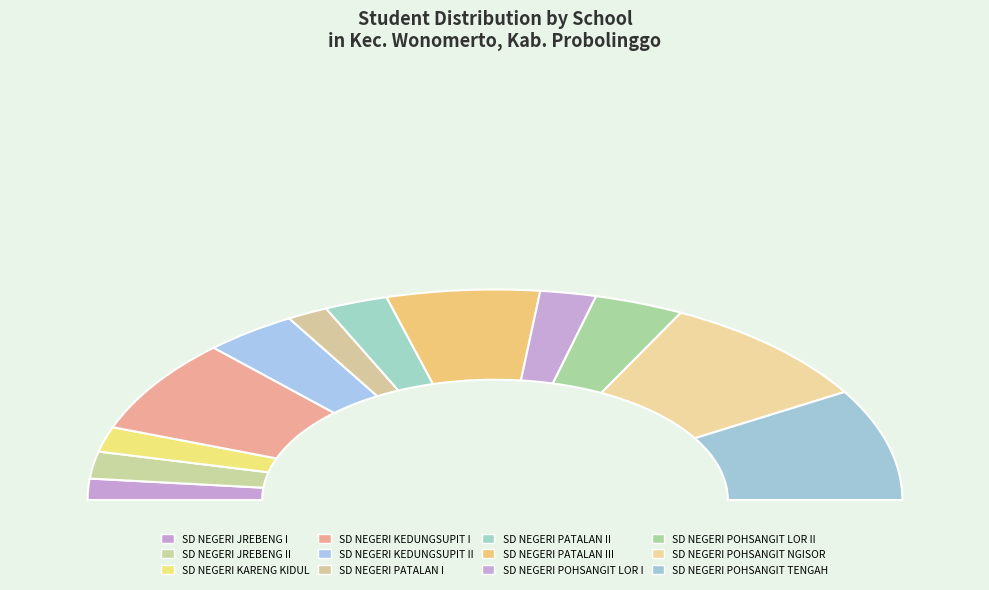

Count the number of slices in the pie.

12